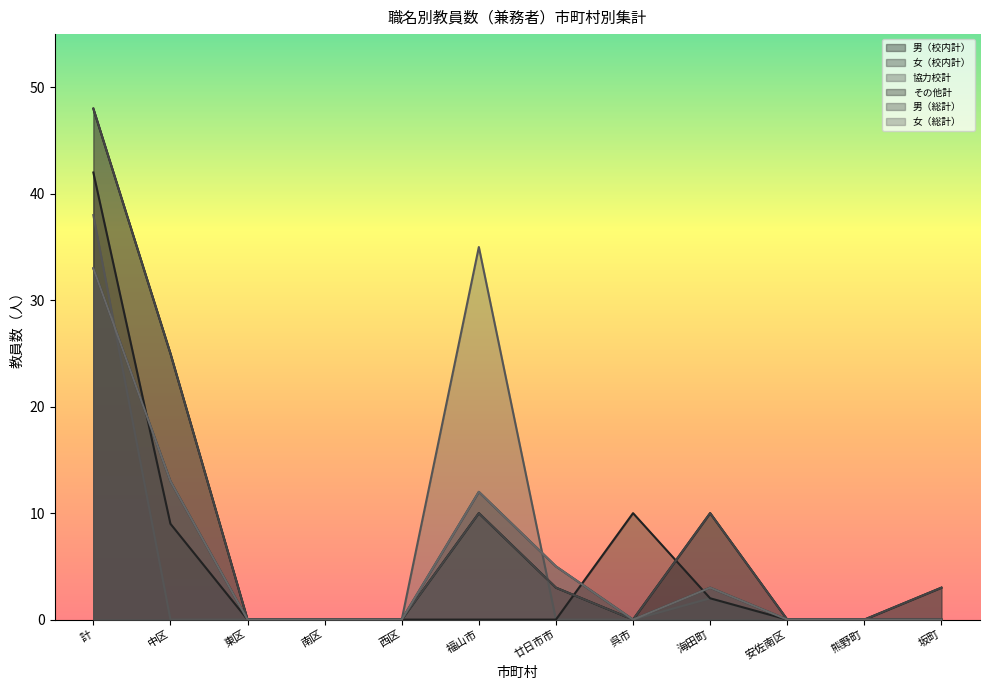

How many interior local peaks does the 女（総計） series have?

2